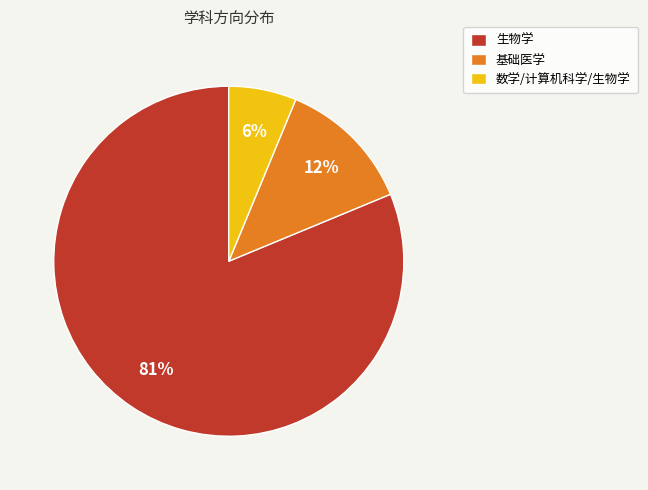

What percentage is the 数学/计算机科学/生物学 slice, to the nearest percent?

6%